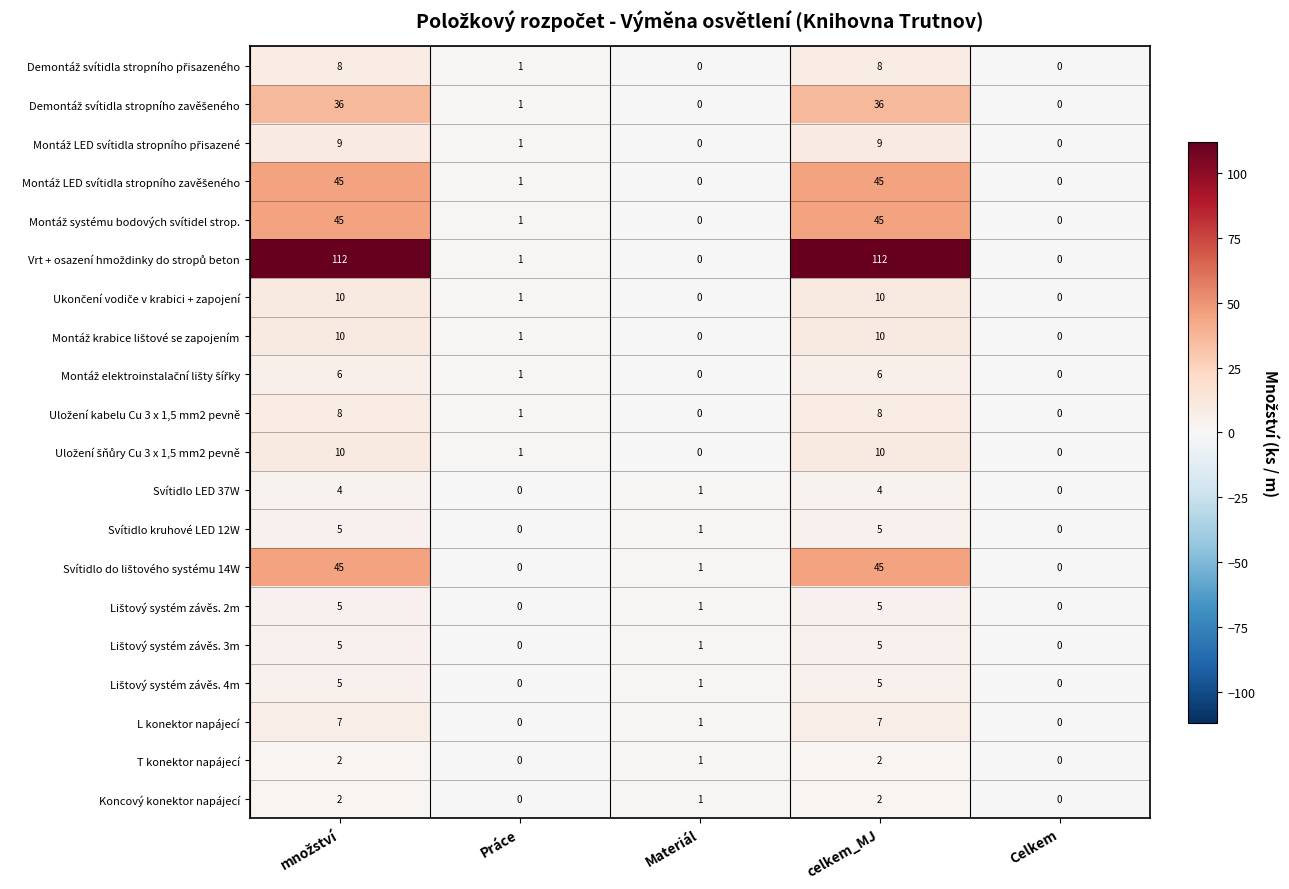

What is the greatest value displayed?

112